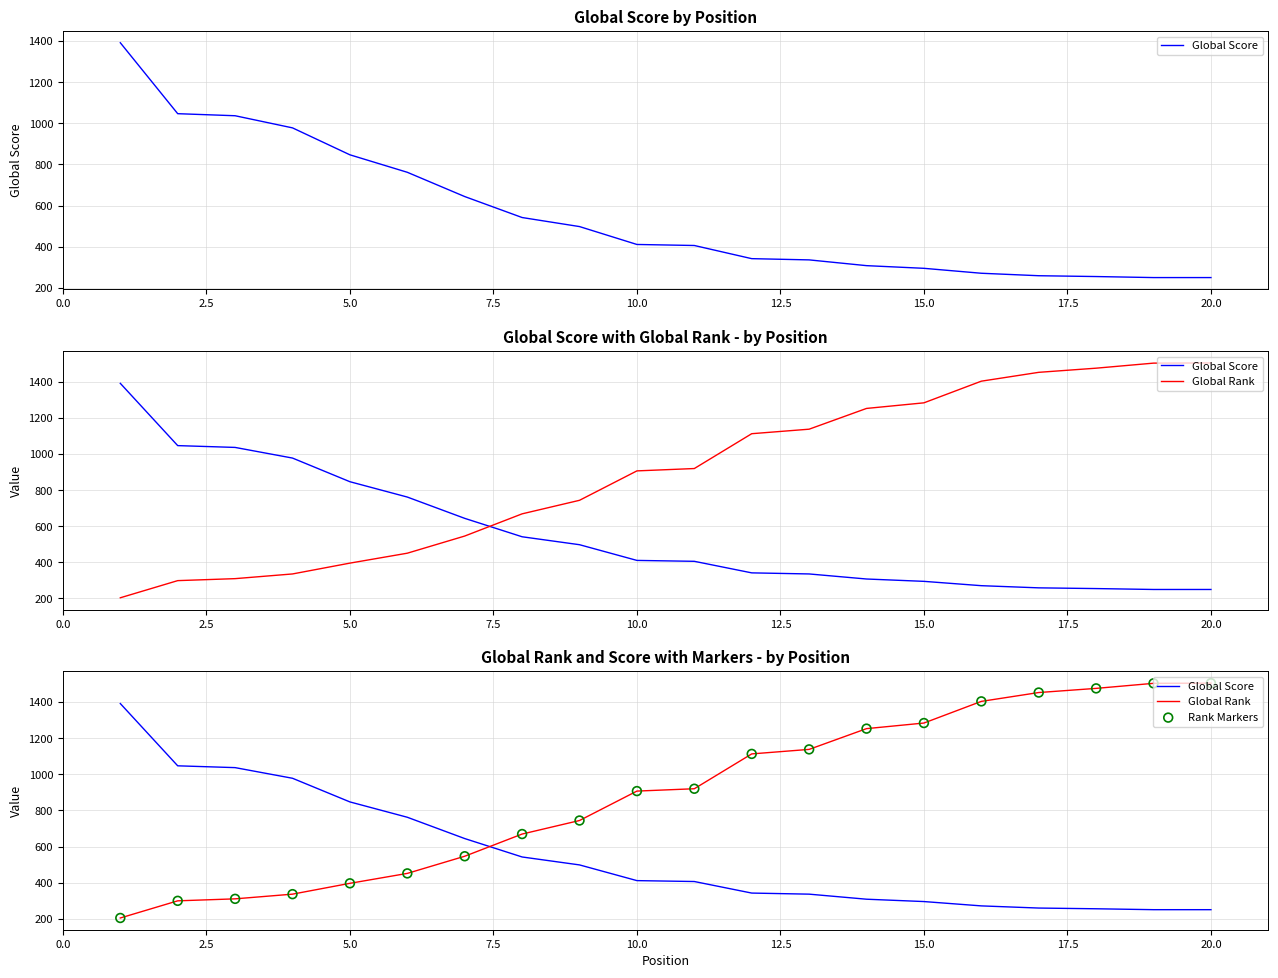

Which series reaches the maximum Y coordinate?

Global Rank